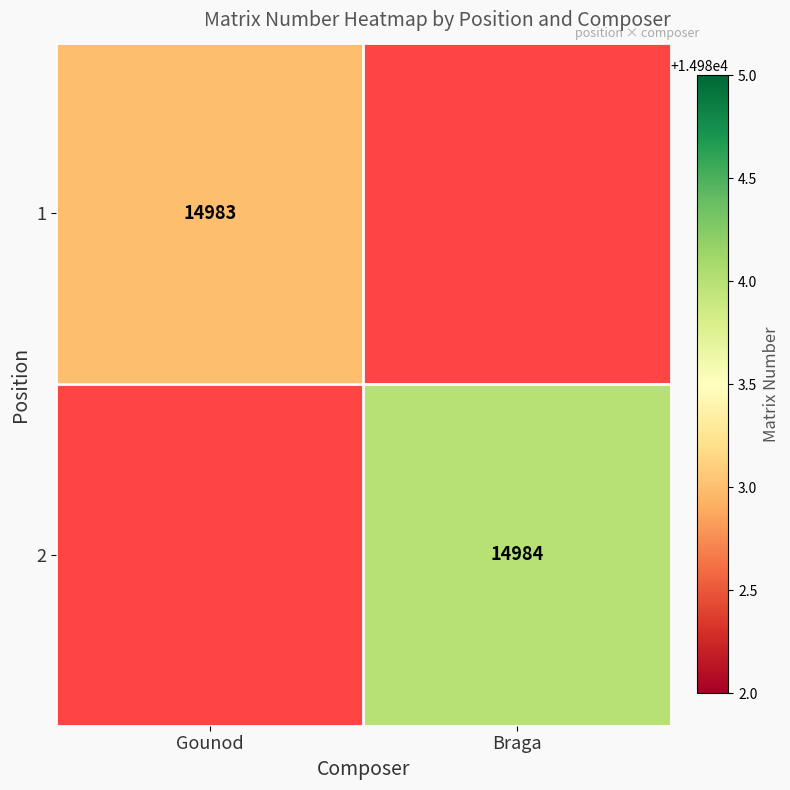

The 1 series shows 14983 at Gounod. True or false?

True